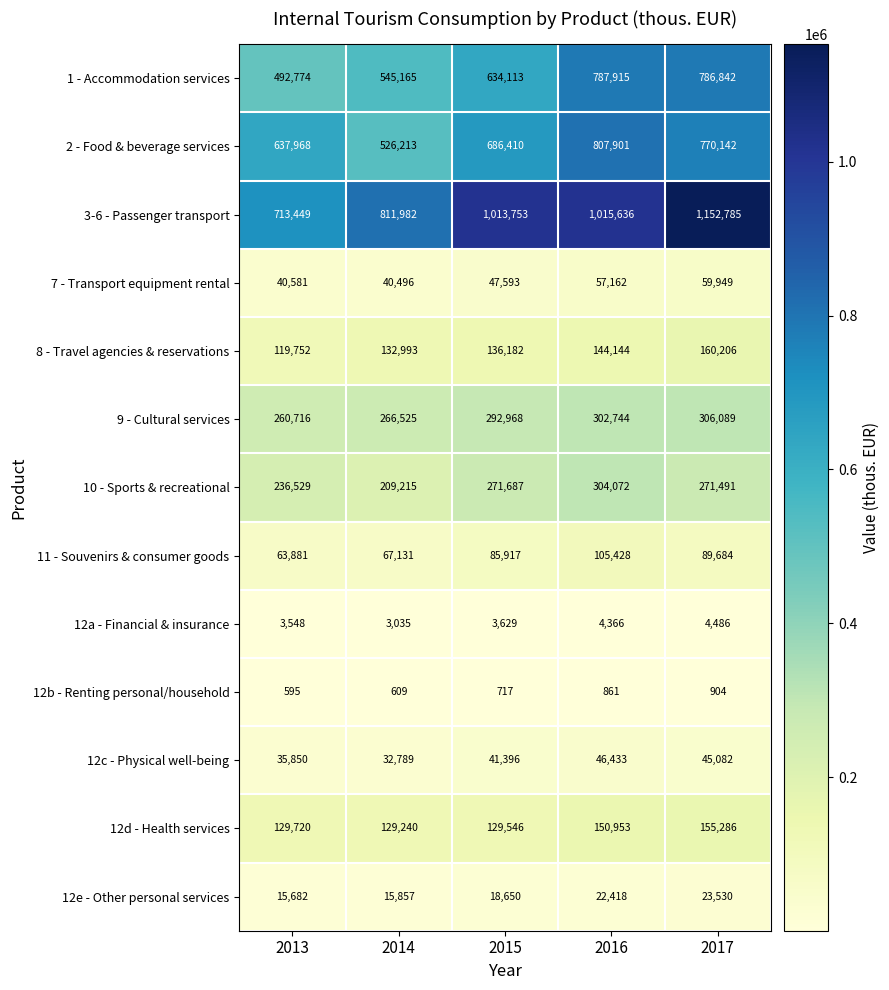

The value of 8 - Travel agencies & reservations at 2014 is 33526. True or false?

False